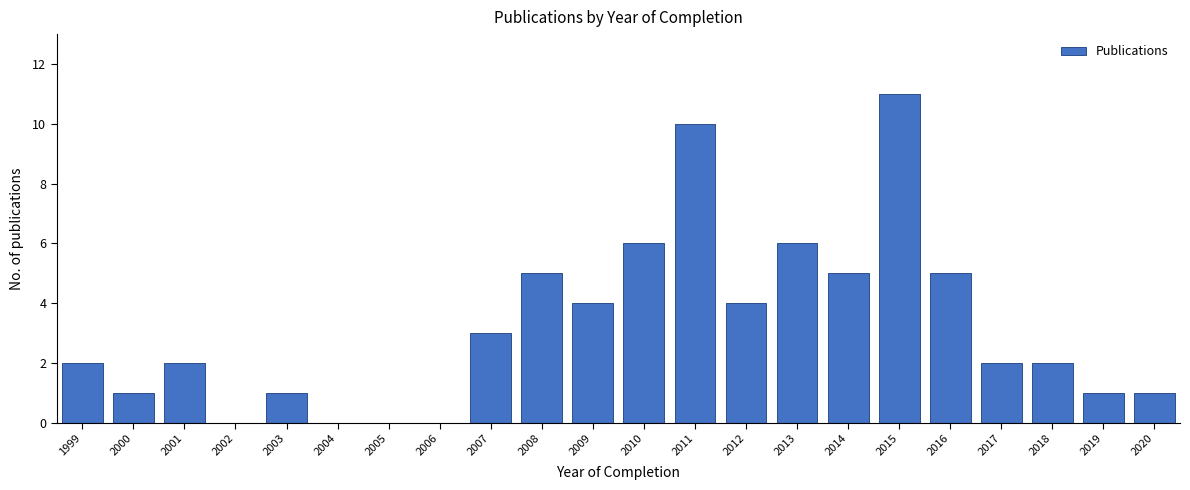

Reading right to left, extract all data points from this chart.

2020=1	2019=1	2018=2	2017=2	2016=5	2015=11	2014=5	2013=6	2012=4	2011=10	2010=6	2009=4	2008=5	2007=3	2006=0	2005=0	2004=0	2003=1	2002=0	2001=2	2000=1	1999=2